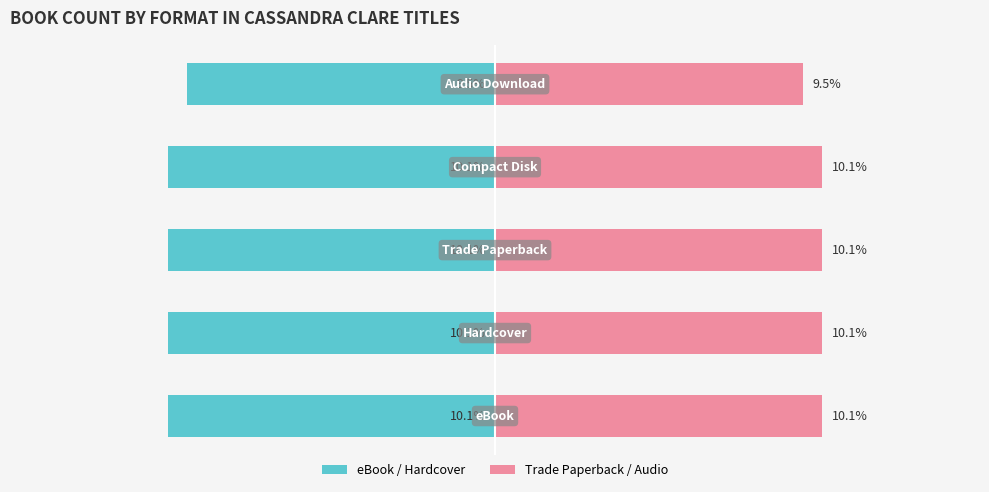

What is the sum of the Trade Paperback & Audio values at 4 and 3?

19.6